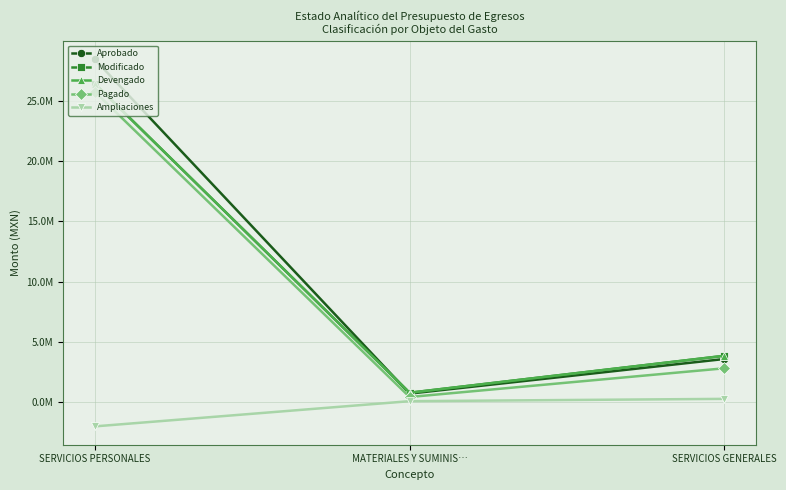

Is this an area chart (filled region under the line)?

No